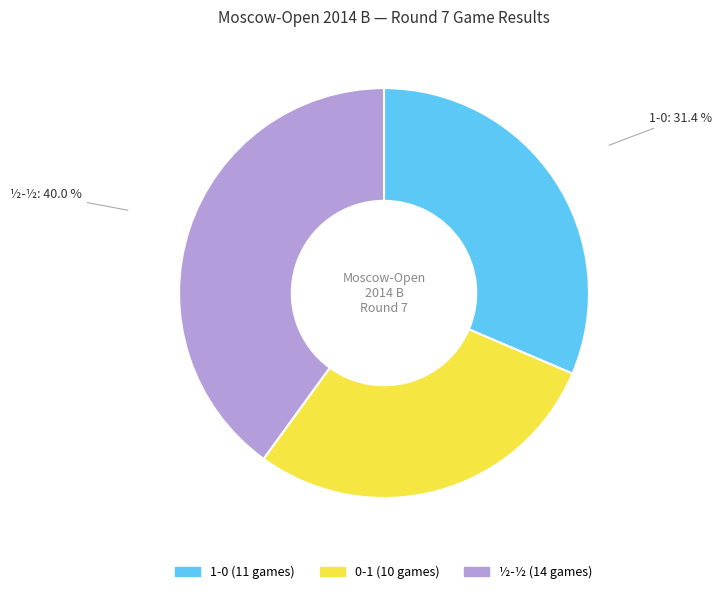

Is there a majority slice in this chart?

No